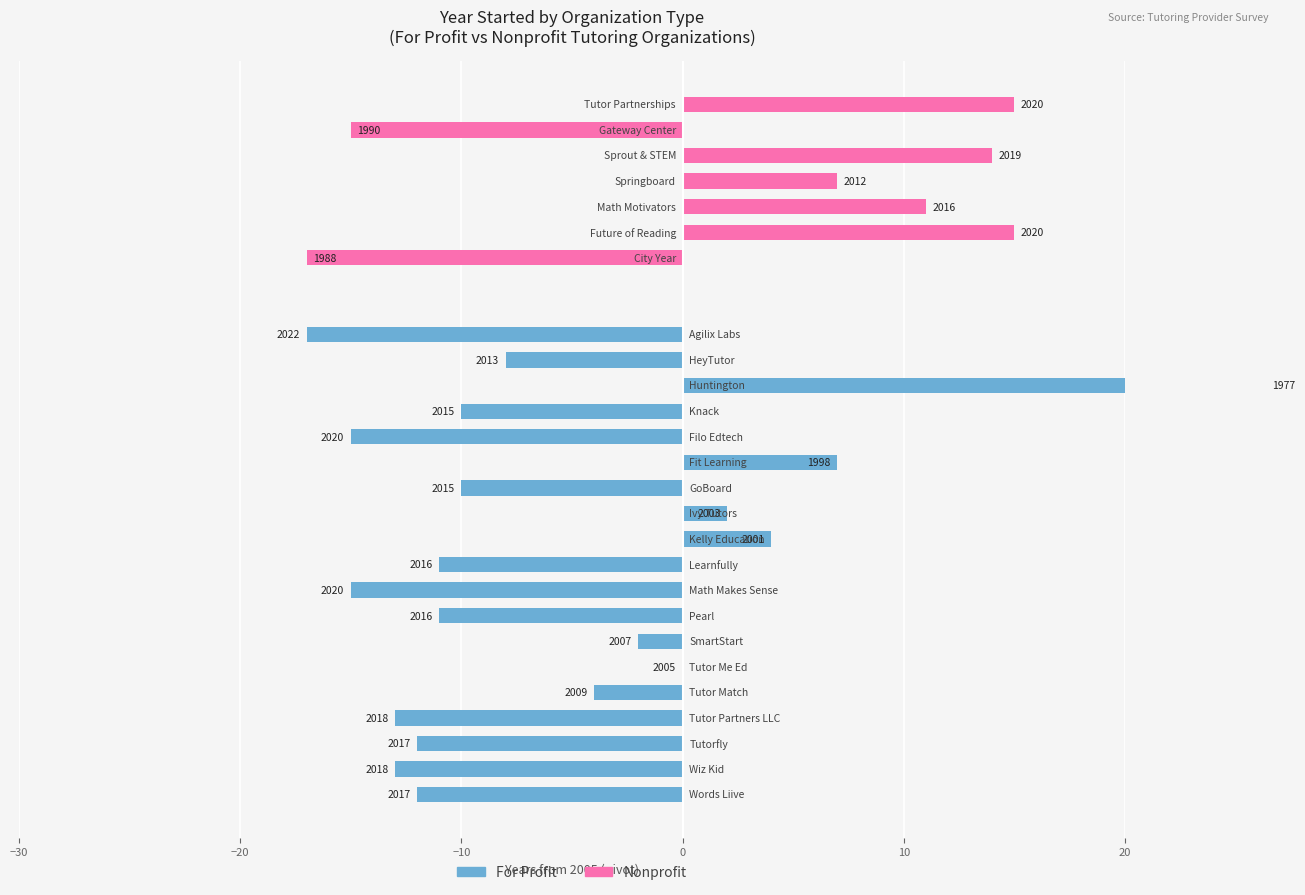

Is it true that the value at 6 is 4?

False